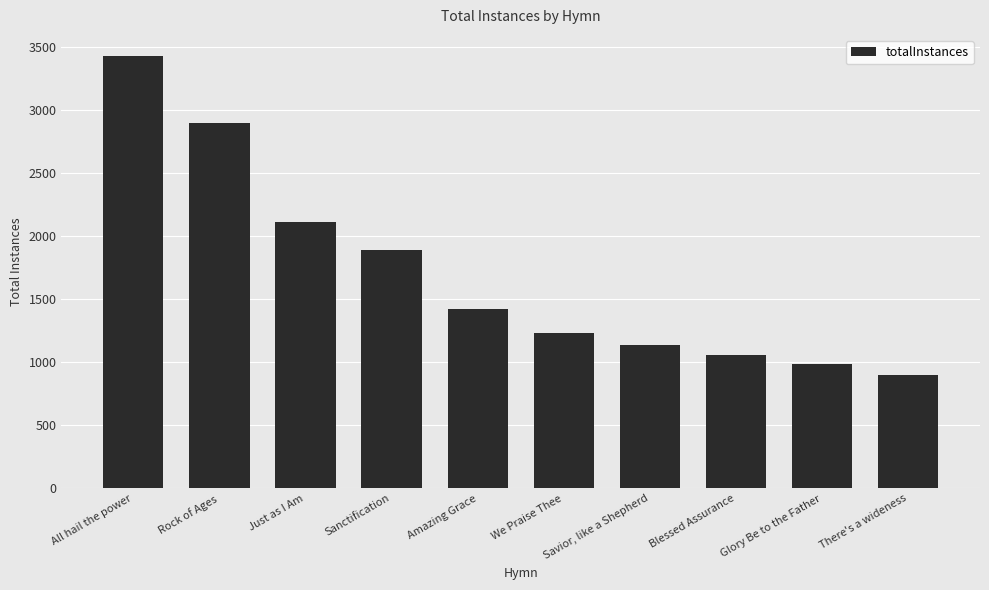

The value at Savior, like a Shepherd is 1139. True or false?

True